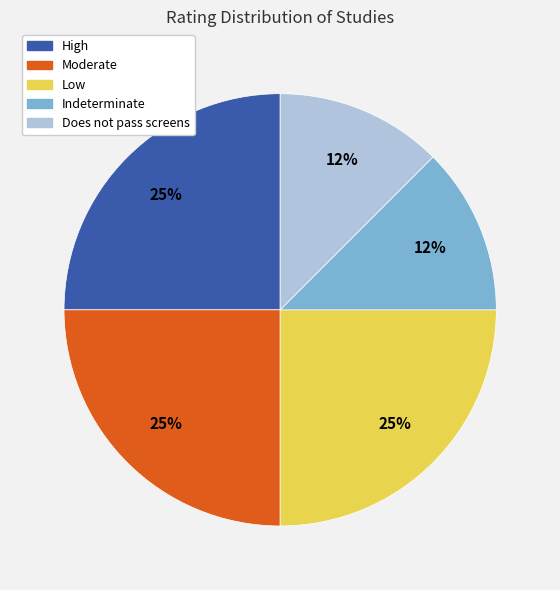

What percentage is the Moderate slice, to the nearest percent?

25%